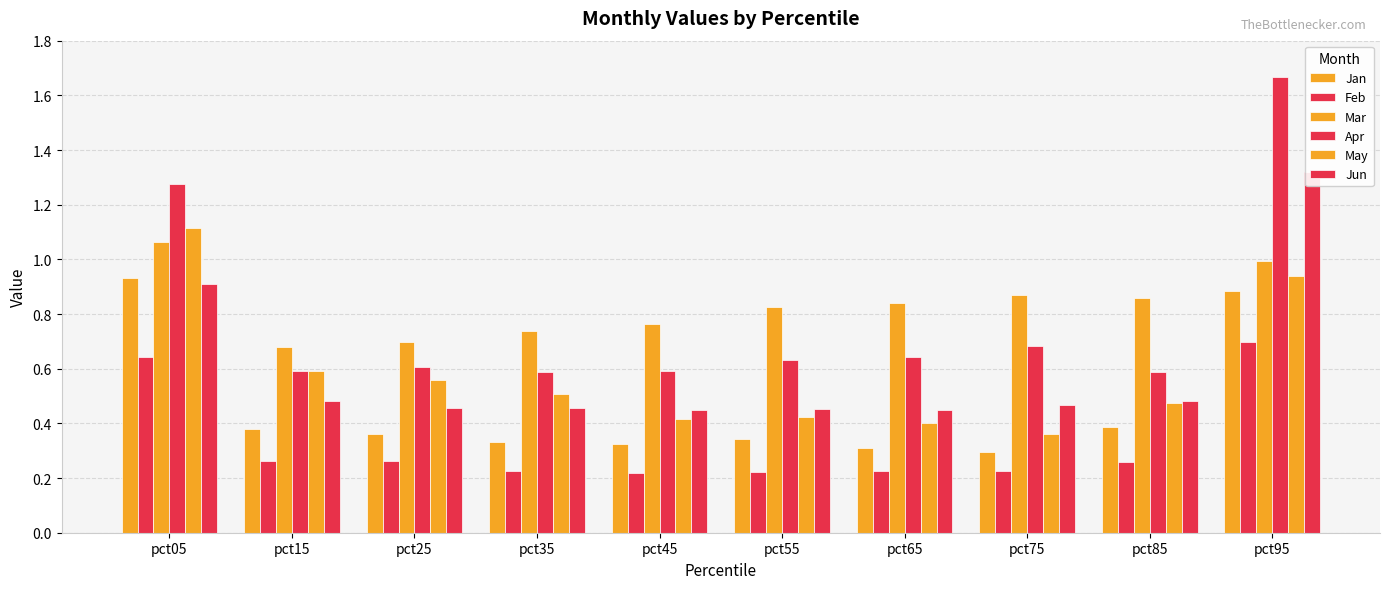

At which label does Feb reach its peak?

pct95